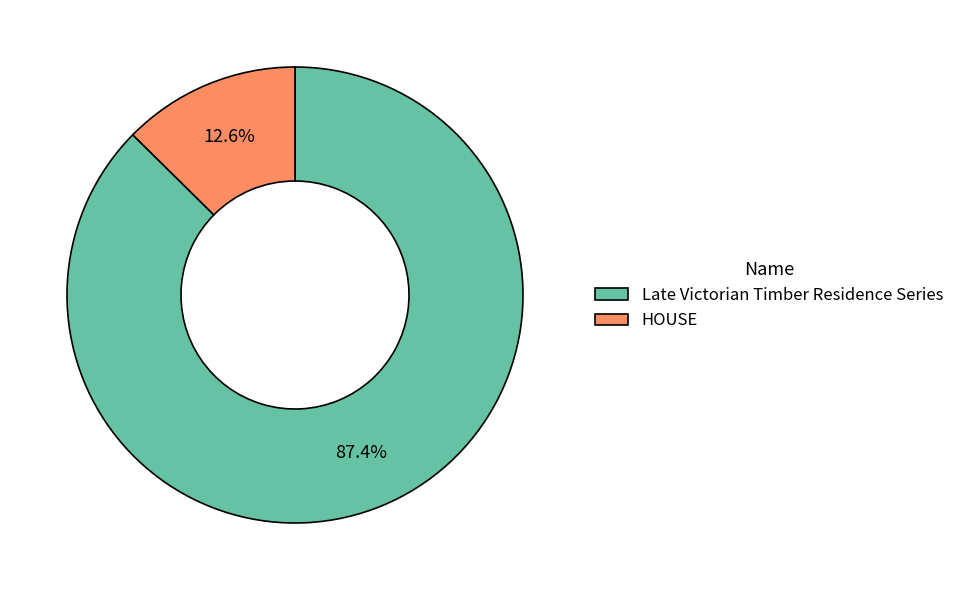

To the nearest percent, what is the difference between the Late Victorian Timber Residence Series and HOUSE slice percentages?

75%